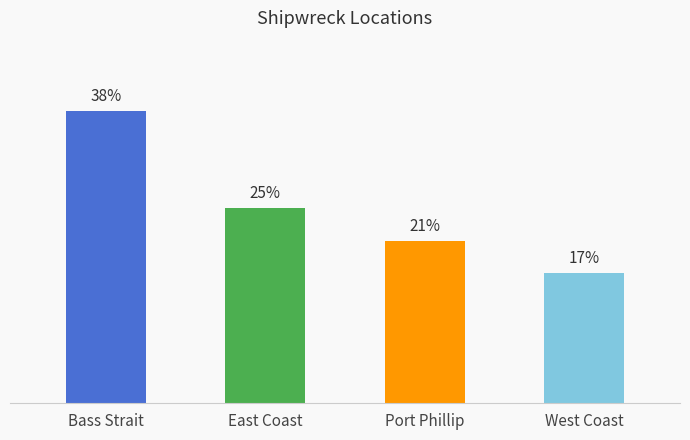

List the labels in order of value, smallest first.

West Coast, Port Phillip, East Coast, Bass Strait